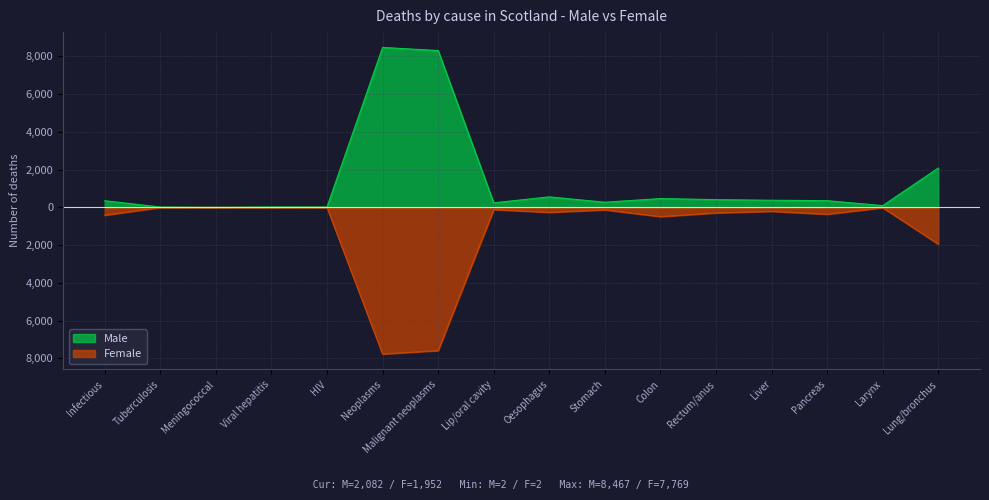

How many interior local valleys does the Female series have?

5